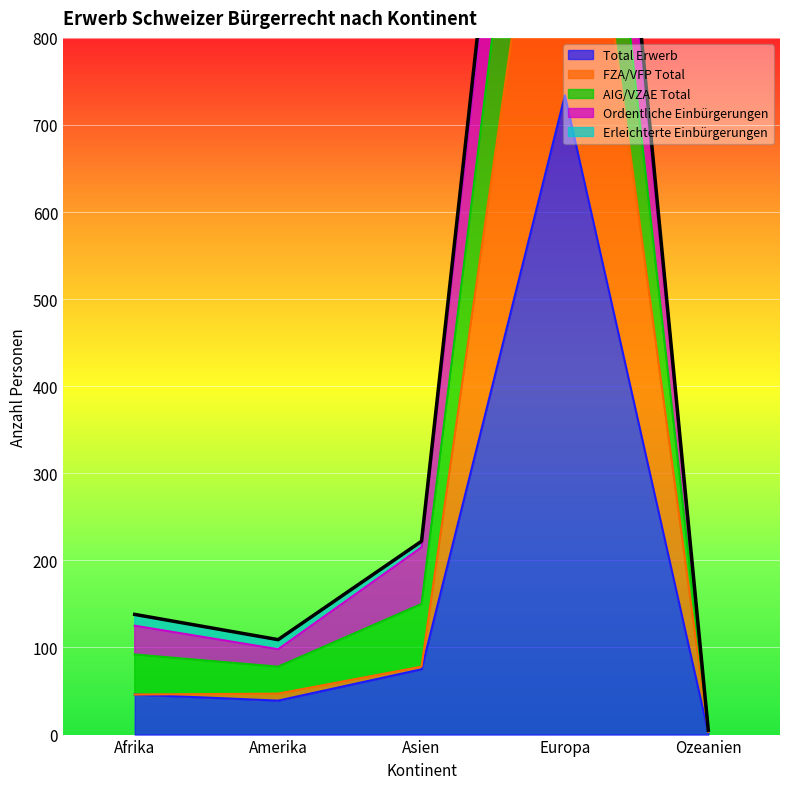

Where is the first local minimum for AIG/VZAE Total?

Amerika